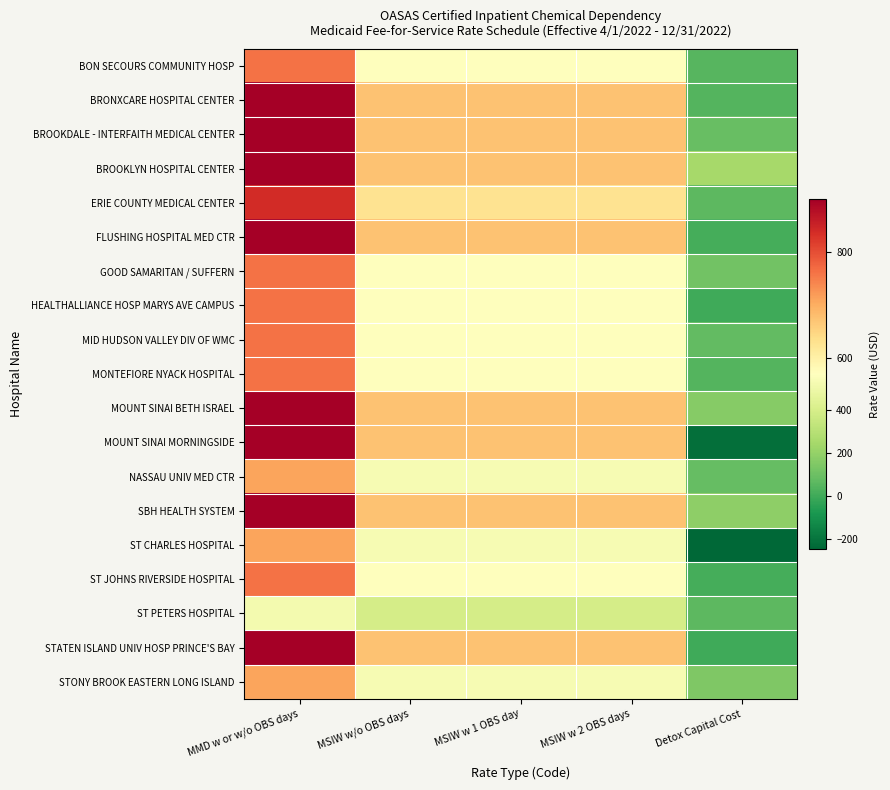

Reading left to right, what are all the values shown in this chart?

BON SECOURS COMMUNITY HOSP: MMD w or w/o OBS days=761.4	MSIW w/o OBS days=571.0	MSIW w 1 OBS day=571.0	MSIW w 2 OBS days=571.0	Detox Capital Cost=49.3
BRONXCARE HOSPITAL CENTER: MMD w or w/o OBS days=898.5	MSIW w/o OBS days=673.9	MSIW w 1 OBS day=673.9	MSIW w 2 OBS days=673.9	Detox Capital Cost=45.9
BROOKDALE - INTERFAITH MEDICAL CENTER: MMD w or w/o OBS days=898.5	MSIW w/o OBS days=673.9	MSIW w 1 OBS day=673.9	MSIW w 2 OBS days=673.9	Detox Capital Cost=90.5
BROOKLYN HOSPITAL CENTER: MMD w or w/o OBS days=898.5	MSIW w/o OBS days=673.9	MSIW w 1 OBS day=673.9	MSIW w 2 OBS days=673.9	Detox Capital Cost=251.5
ERIE COUNTY MEDICAL CENTER: MMD w or w/o OBS days=837.6	MSIW w/o OBS days=628.2	MSIW w 1 OBS day=628.2	MSIW w 2 OBS days=628.2	Detox Capital Cost=67.0
FLUSHING HOSPITAL MED CTR: MMD w or w/o OBS days=898.5	MSIW w/o OBS days=673.9	MSIW w 1 OBS day=673.9	MSIW w 2 OBS days=673.9	Detox Capital Cost=12.6
GOOD SAMARITAN / SUFFERN: MMD w or w/o OBS days=761.4	MSIW w/o OBS days=571.0	MSIW w 1 OBS day=571.0	MSIW w 2 OBS days=571.0	Detox Capital Cost=116.2
HEALTHALLIANCE HOSP MARYS AVE CAMPUS: MMD w or w/o OBS days=761.4	MSIW w/o OBS days=571.0	MSIW w 1 OBS day=571.0	MSIW w 2 OBS days=571.0	Detox Capital Cost=0.0
MID HUDSON VALLEY DIV OF WMC: MMD w or w/o OBS days=761.4	MSIW w/o OBS days=571.0	MSIW w 1 OBS day=571.0	MSIW w 2 OBS days=571.0	Detox Capital Cost=74.1
MONTEFIORE NYACK HOSPITAL: MMD w or w/o OBS days=761.4	MSIW w/o OBS days=571.0	MSIW w 1 OBS day=571.0	MSIW w 2 OBS days=571.0	Detox Capital Cost=42.0
MOUNT SINAI BETH ISRAEL: MMD w or w/o OBS days=898.5	MSIW w/o OBS days=673.9	MSIW w 1 OBS day=673.9	MSIW w 2 OBS days=673.9	Detox Capital Cost=164.6
MOUNT SINAI MORNINGSIDE: MMD w or w/o OBS days=898.5	MSIW w/o OBS days=673.9	MSIW w 1 OBS day=673.9	MSIW w 2 OBS days=673.9	Detox Capital Cost=-218.7
NASSAU UNIV MED CTR: MMD w or w/o OBS days=711.7	MSIW w/o OBS days=533.8	MSIW w 1 OBS day=533.8	MSIW w 2 OBS days=533.8	Detox Capital Cost=82.6
SBH HEALTH SYSTEM: MMD w or w/o OBS days=898.5	MSIW w/o OBS days=673.9	MSIW w 1 OBS day=673.9	MSIW w 2 OBS days=673.9	Detox Capital Cost=182.9
ST CHARLES HOSPITAL: MMD w or w/o OBS days=711.7	MSIW w/o OBS days=533.8	MSIW w 1 OBS day=533.8	MSIW w 2 OBS days=533.8	Detox Capital Cost=-245.1
ST JOHNS RIVERSIDE HOSPITAL: MMD w or w/o OBS days=761.4	MSIW w/o OBS days=571.0	MSIW w 1 OBS day=571.0	MSIW w 2 OBS days=571.0	Detox Capital Cost=15.2
ST PETERS HOSPITAL: MMD w or w/o OBS days=525.4	MSIW w/o OBS days=394.0	MSIW w 1 OBS day=394.0	MSIW w 2 OBS days=394.0	Detox Capital Cost=62.6
STATEN ISLAND UNIV HOSP PRINCE'S BAY: MMD w or w/o OBS days=898.5	MSIW w/o OBS days=673.9	MSIW w 1 OBS day=673.9	MSIW w 2 OBS days=673.9	Detox Capital Cost=0.0
STONY BROOK EASTERN LONG ISLAND: MMD w or w/o OBS days=711.7	MSIW w/o OBS days=533.8	MSIW w 1 OBS day=533.8	MSIW w 2 OBS days=533.8	Detox Capital Cost=146.3